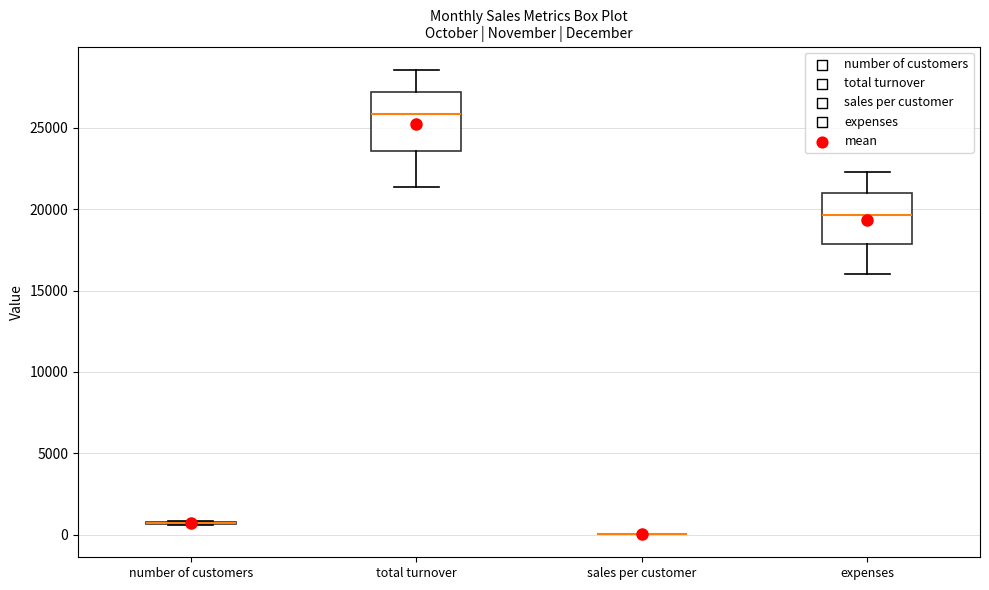

Reading left to right, read every box against the y-axis: the position of its median line, the range the box covers, and the ends of its whiskers. The values are not printed on the chart, so give them approximately, as read against the axis.

number of customers: box collapsed to a line at 500, whiskers 500 to 1000
total turnover: median 26000, box 23500 to 27000, whiskers 21500 to 28500
sales per customer: box collapsed to a line at 0, whiskers 0 to 0
expenses: median 19500, box 18000 to 21000, whiskers 16000 to 22500